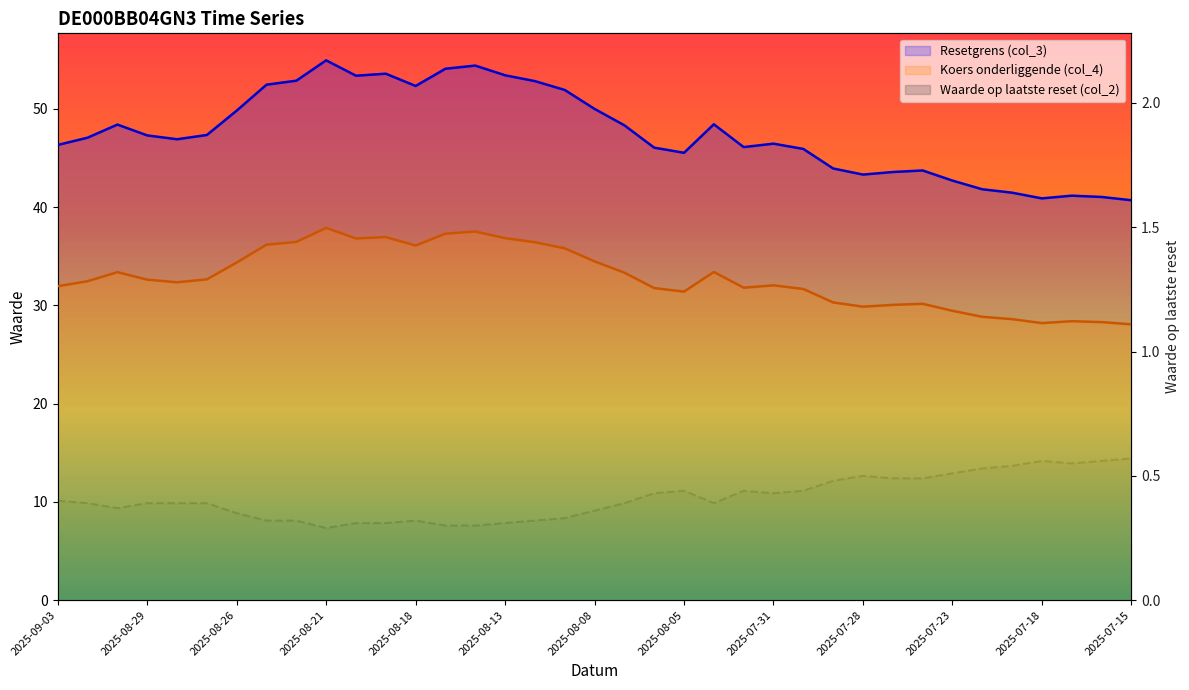

Is it true that Resetgrens (col_3) equals 33.1 at 2025-08-18?

False